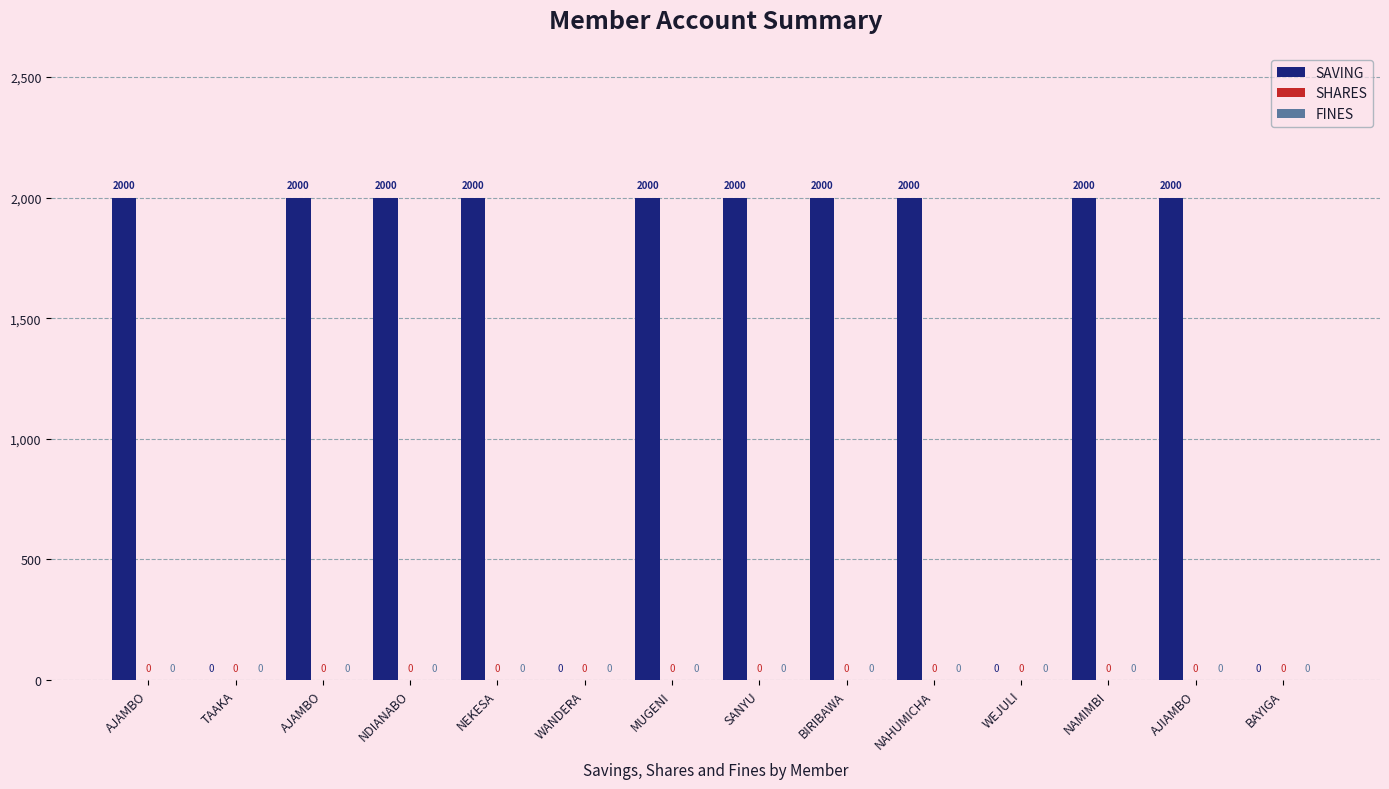

What is the sum of all values?

20000